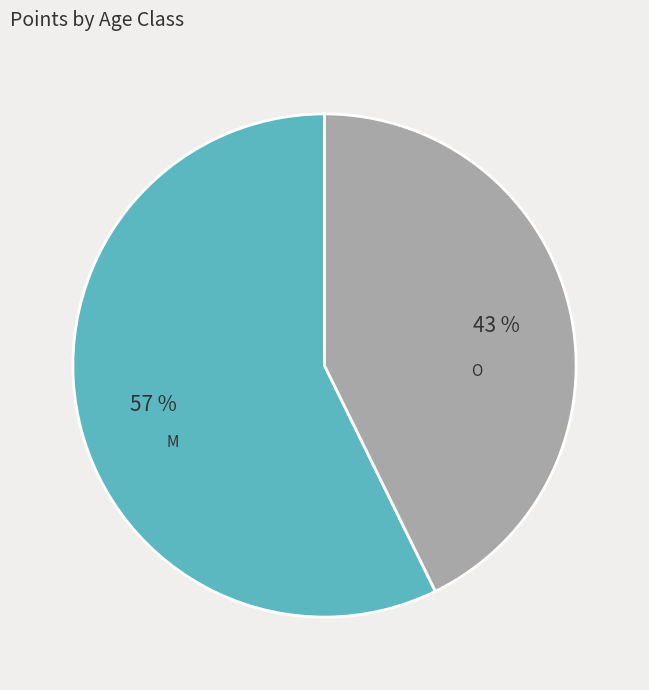

How many segments does this pie chart have?

2